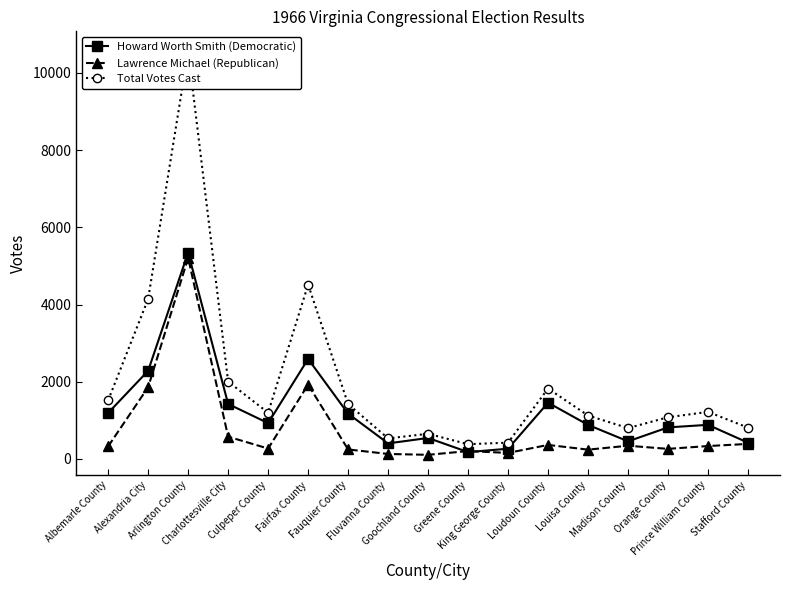

What is the difference between the Total Votes Cast values at Fluvanna County and King George County?

111